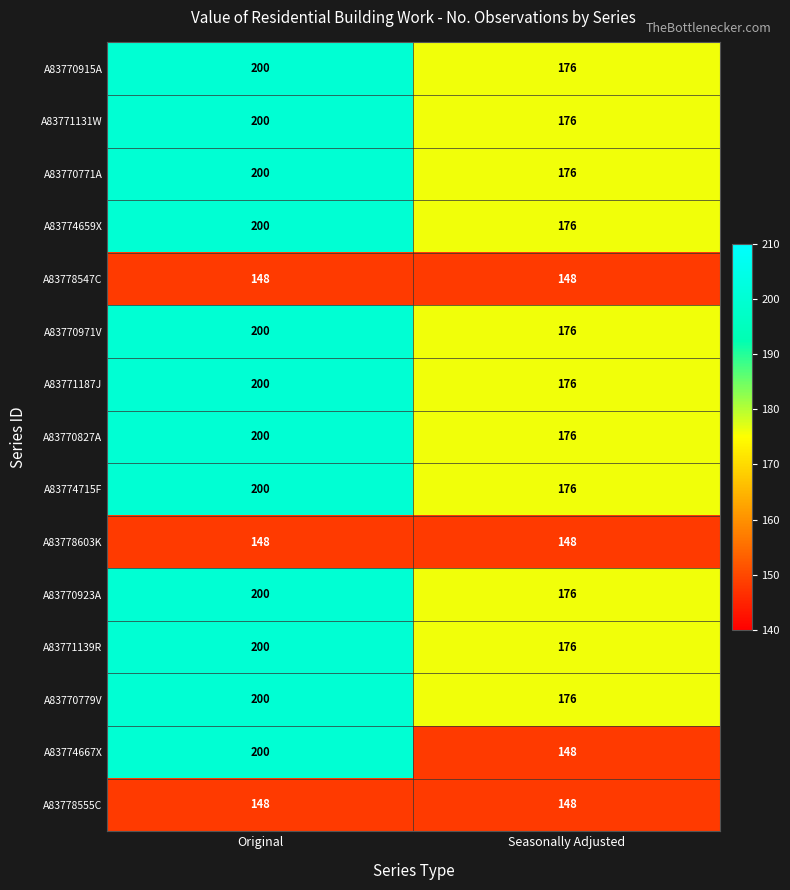

List the labels in order of A83770923A value, smallest first.

Seasonally Adjusted, Original